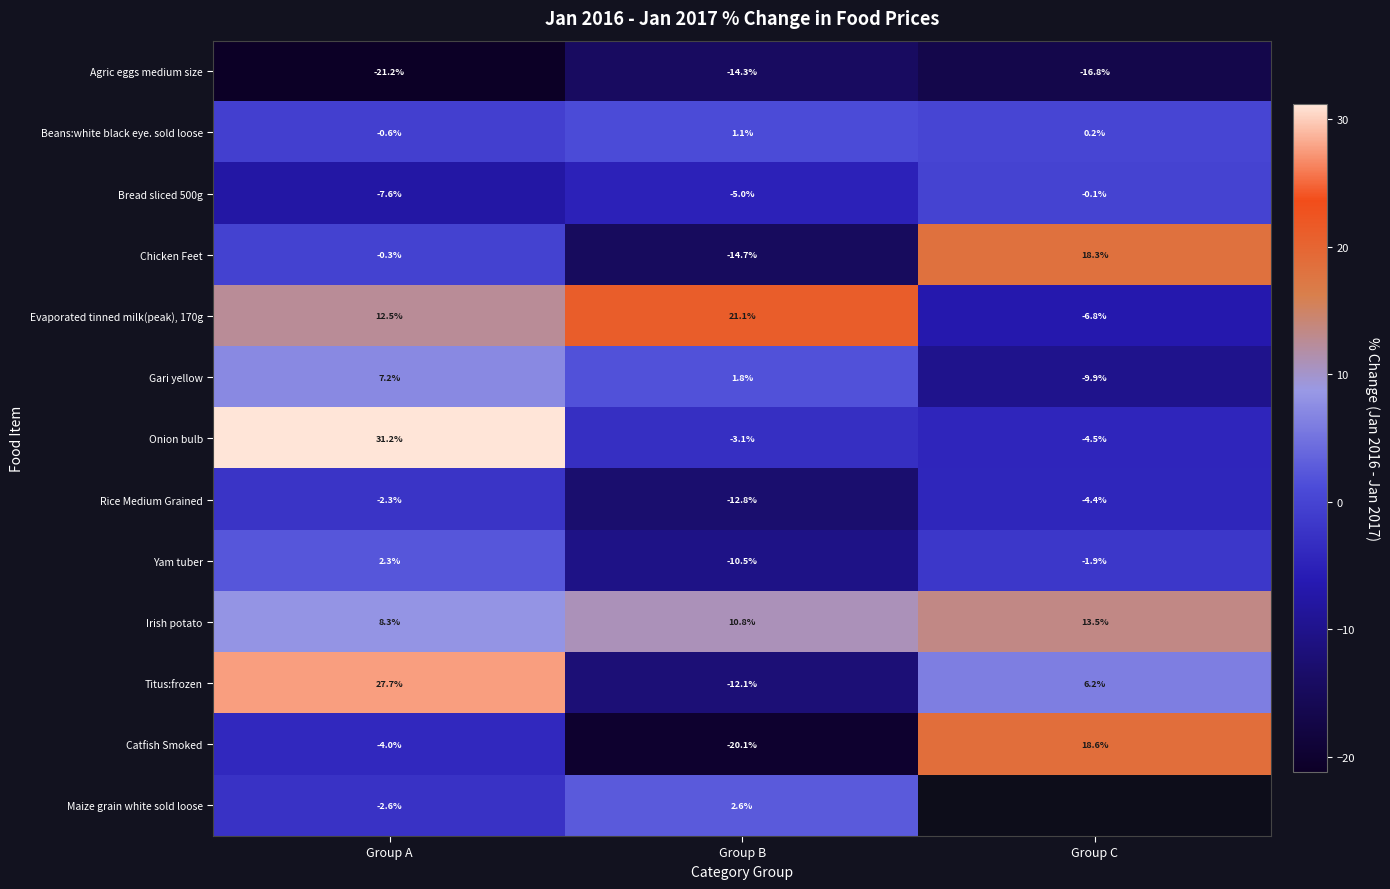

Rank the categories by Titus:frozen value from lowest to highest.

Group B, Group C, Group A